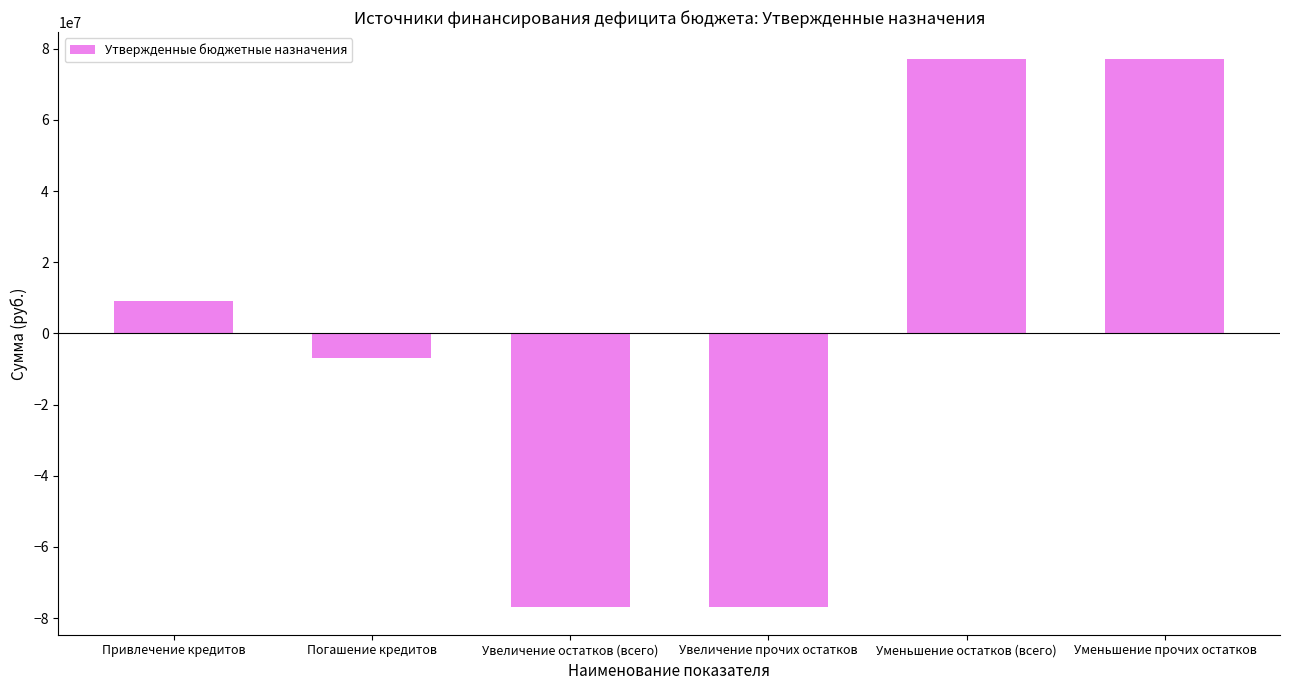

Read the value at Увеличение прочих остатков.

-76969963.1